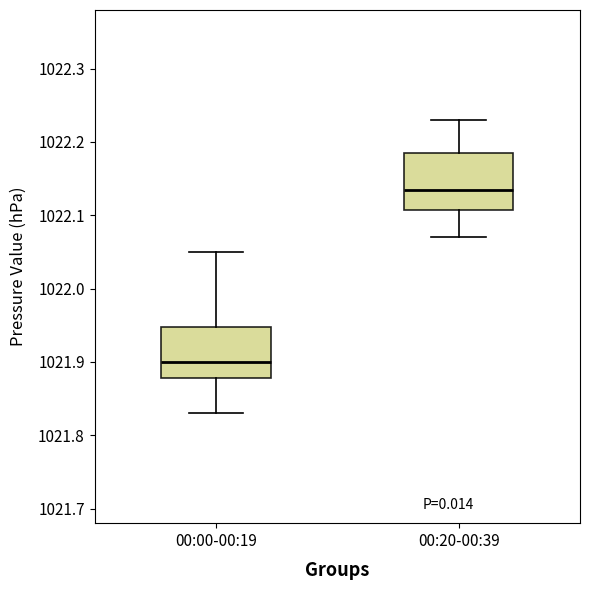

Reading left to right, transcribe this box plot: for each box, give where its median line is, the range the box spans, and where its two whiskers end, as read against the y-axis. The values are not printed on the chart, so give them approximately, as read against the axis.

00:00-00:19: median 1021.90, box 1021.88 to 1021.95, whiskers 1021.83 to 1022.05
00:20-00:39: median 1022.14, box 1022.11 to 1022.19, whiskers 1022.07 to 1022.23